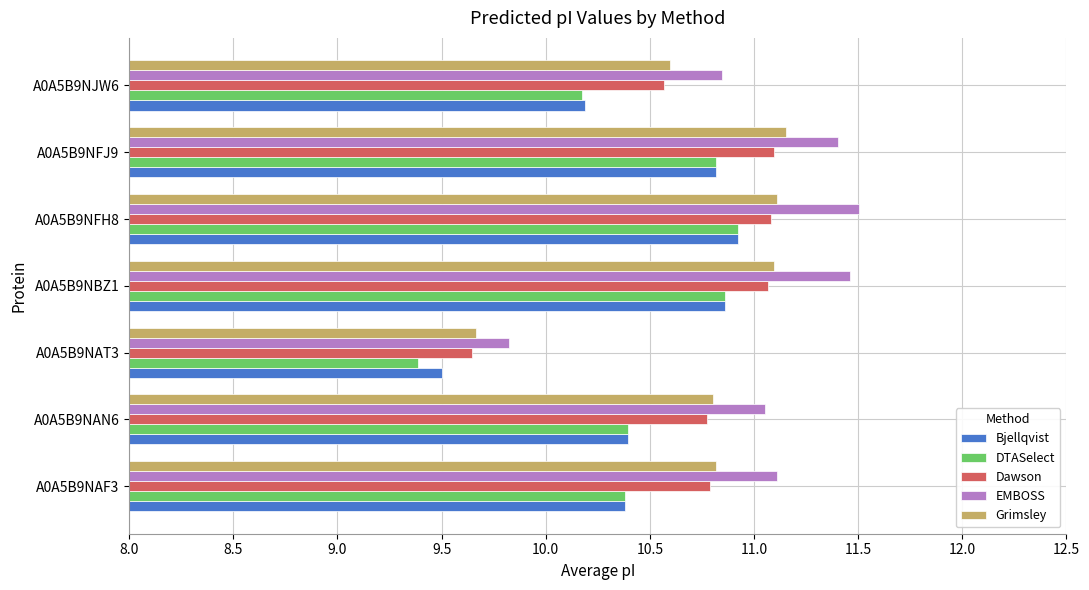

At how many categories does at least one series exceed 11?

5